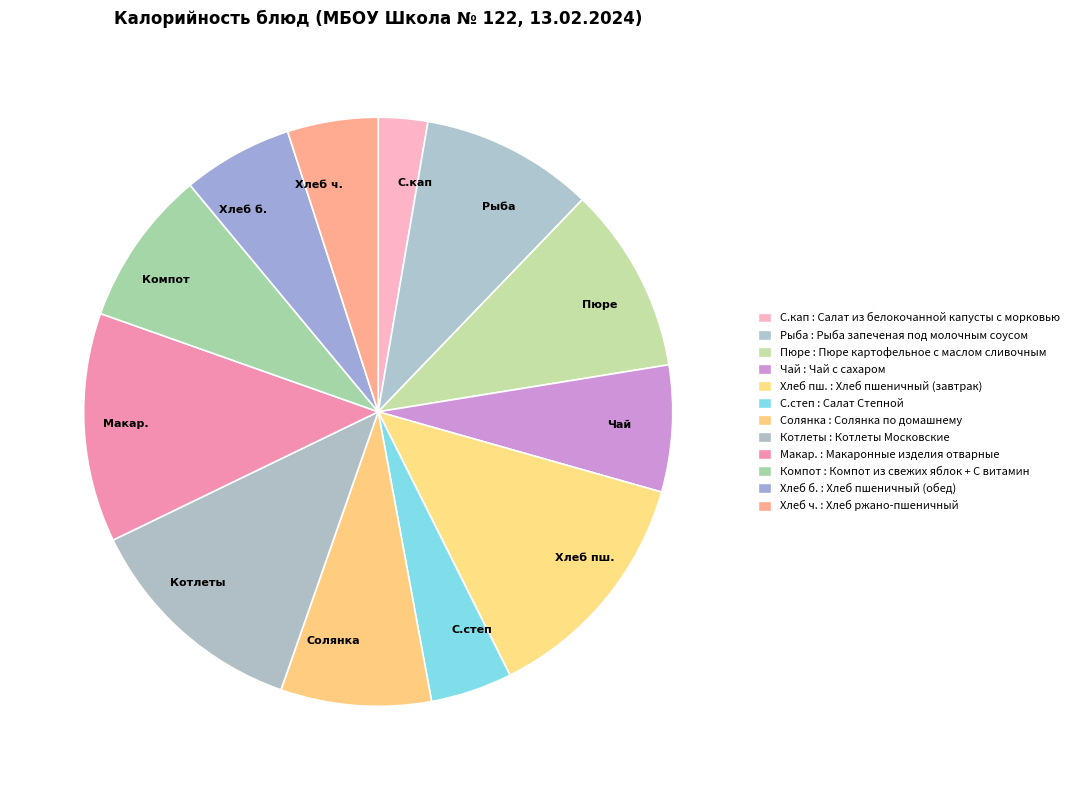

Does any single category account for the majority?

No